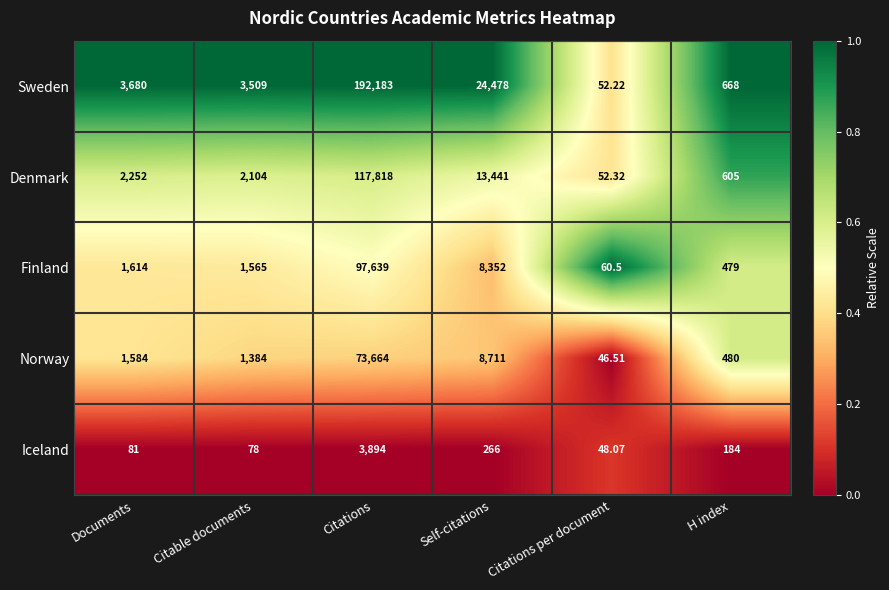

What is the total value across all series at Documents?

9211.0